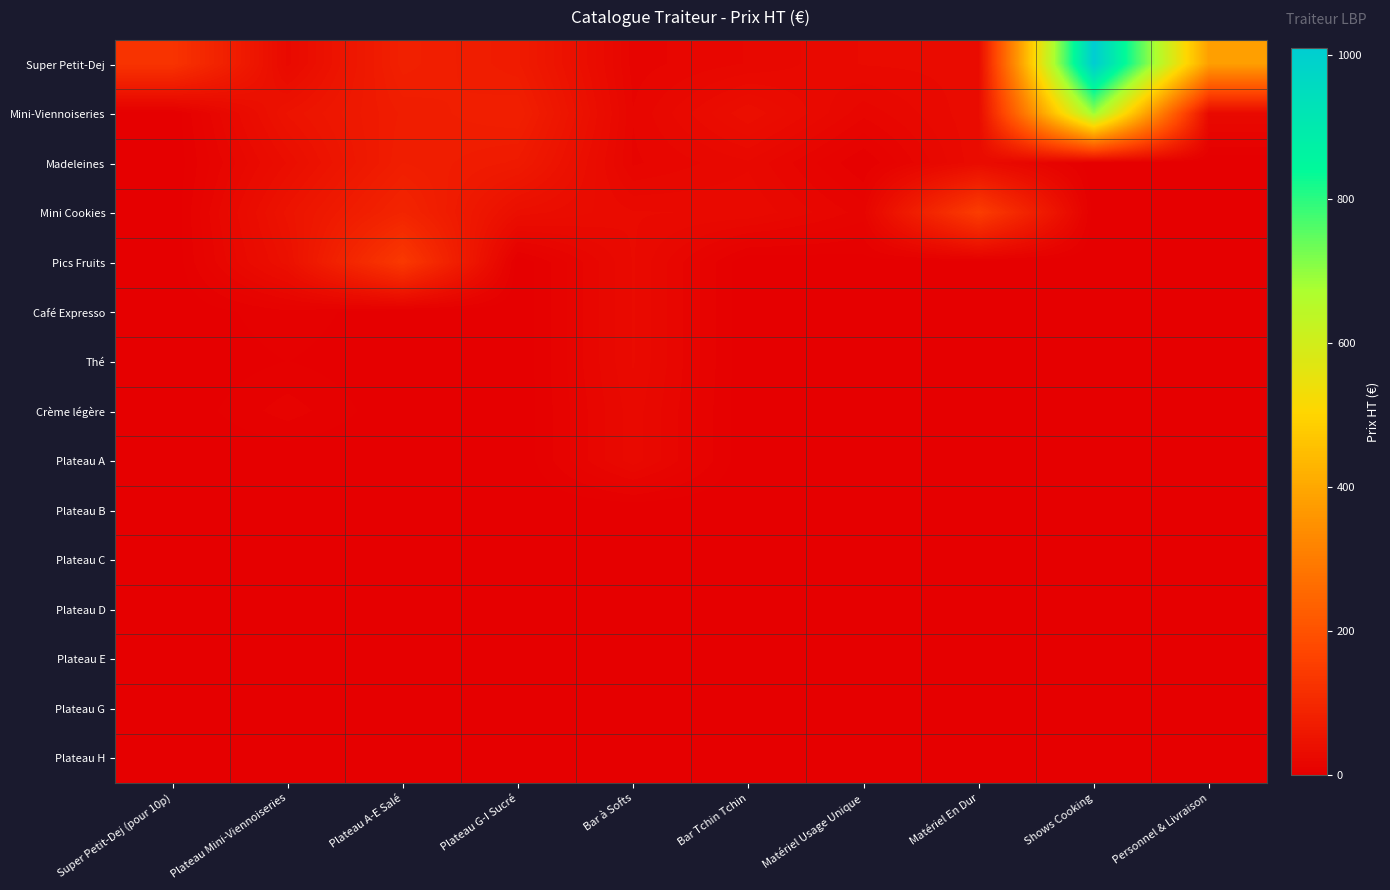

Rank the series at Bar Tchin Tchin from lowest to highest value.

Pics Fruits, Café Expresso, Thé, Crème légère, Plateau A, Plateau B, Plateau C, Plateau D, Plateau E, Plateau G, Plateau H, Super Petit-Dej, Madeleines, Mini Cookies, Mini-Viennoiseries